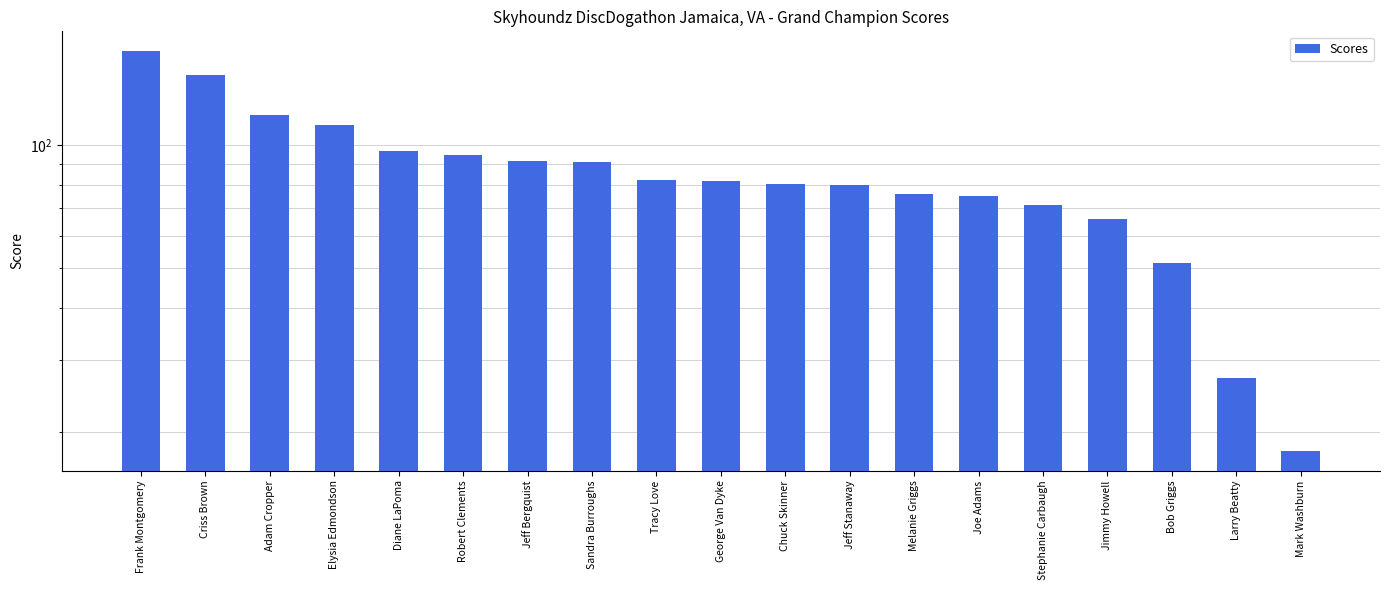

How many bars are there in total?

19